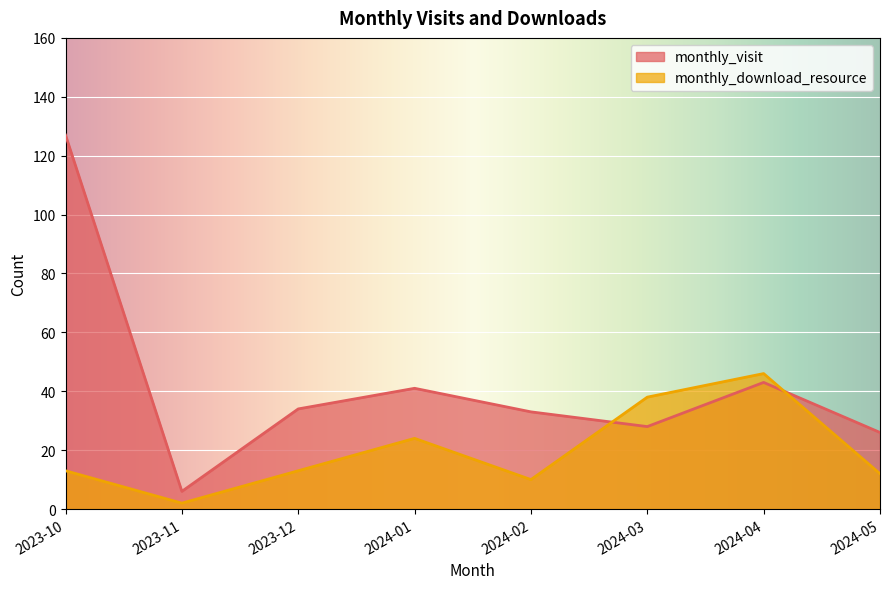

Rank the series at 2023-10 from lowest to highest value.

monthly_download_resource, monthly_visit